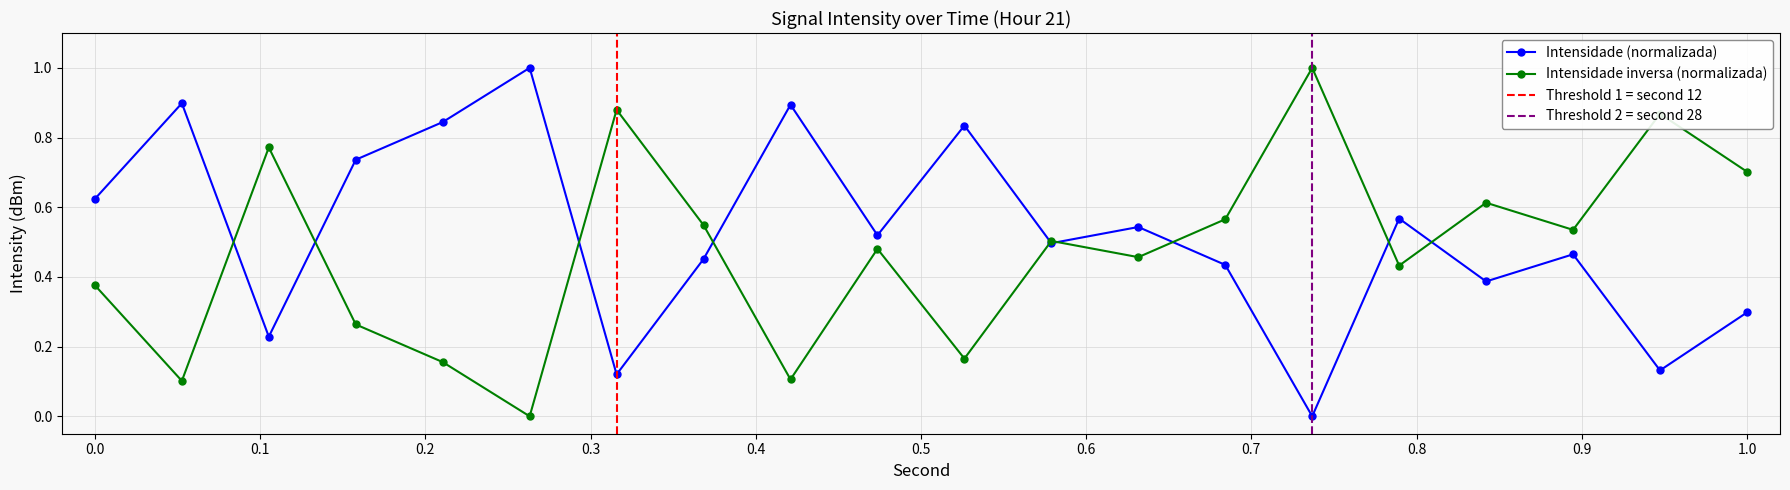

What is the maximum value shown in the chart?

1.0